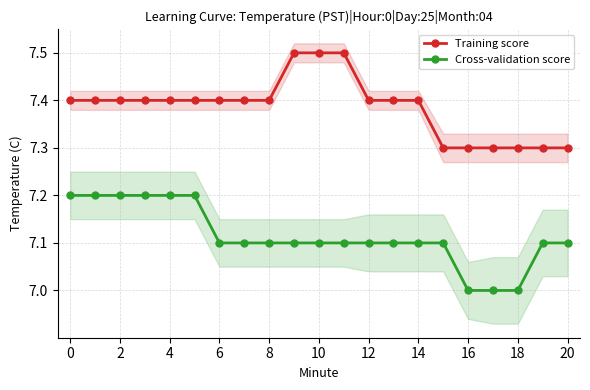

Reading right to left, list all the values displayed in this chart.

Training score: 7.3	7.3	7.3	7.3	7.3	7.3	7.4	7.4	7.4	7.5	7.5	7.5	7.4	7.4	7.4	7.4	7.4	7.4	7.4	7.4	7.4
Cross-validation score: 7.1	7.1	7.0	7.0	7.0	7.1	7.1	7.1	7.1	7.1	7.1	7.1	7.1	7.1	7.1	7.2	7.2	7.2	7.2	7.2	7.2